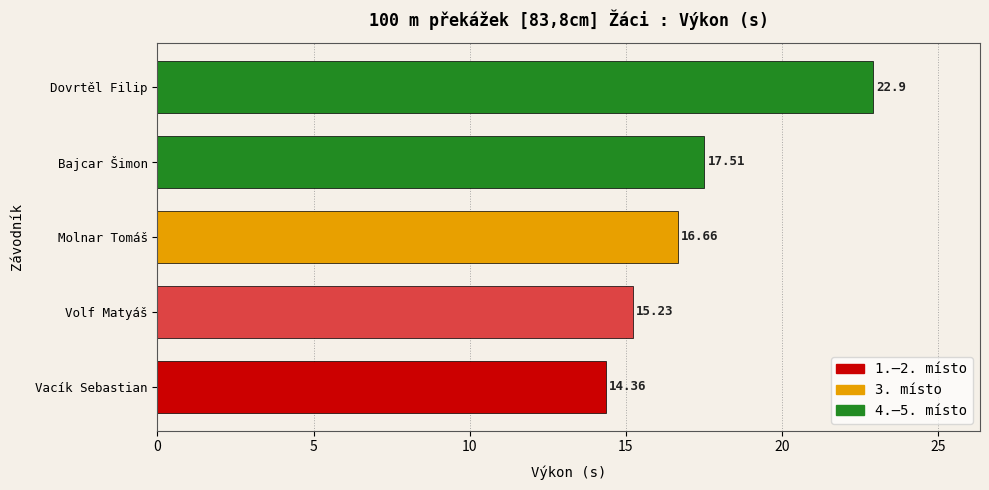

What is the average value?

17.3